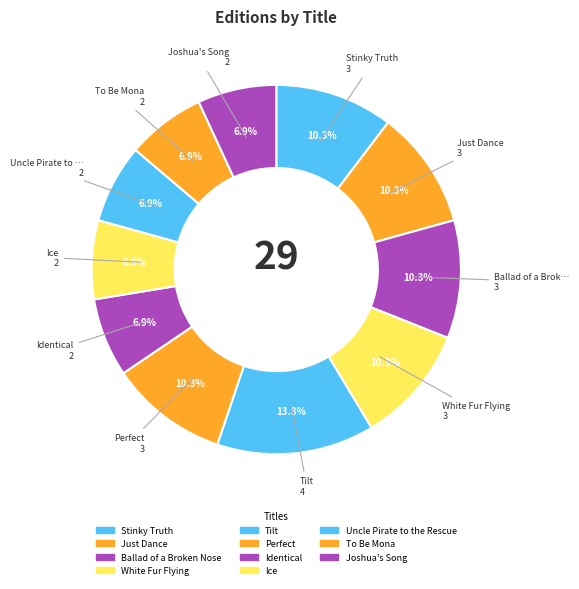

Does any single category account for the majority?

No